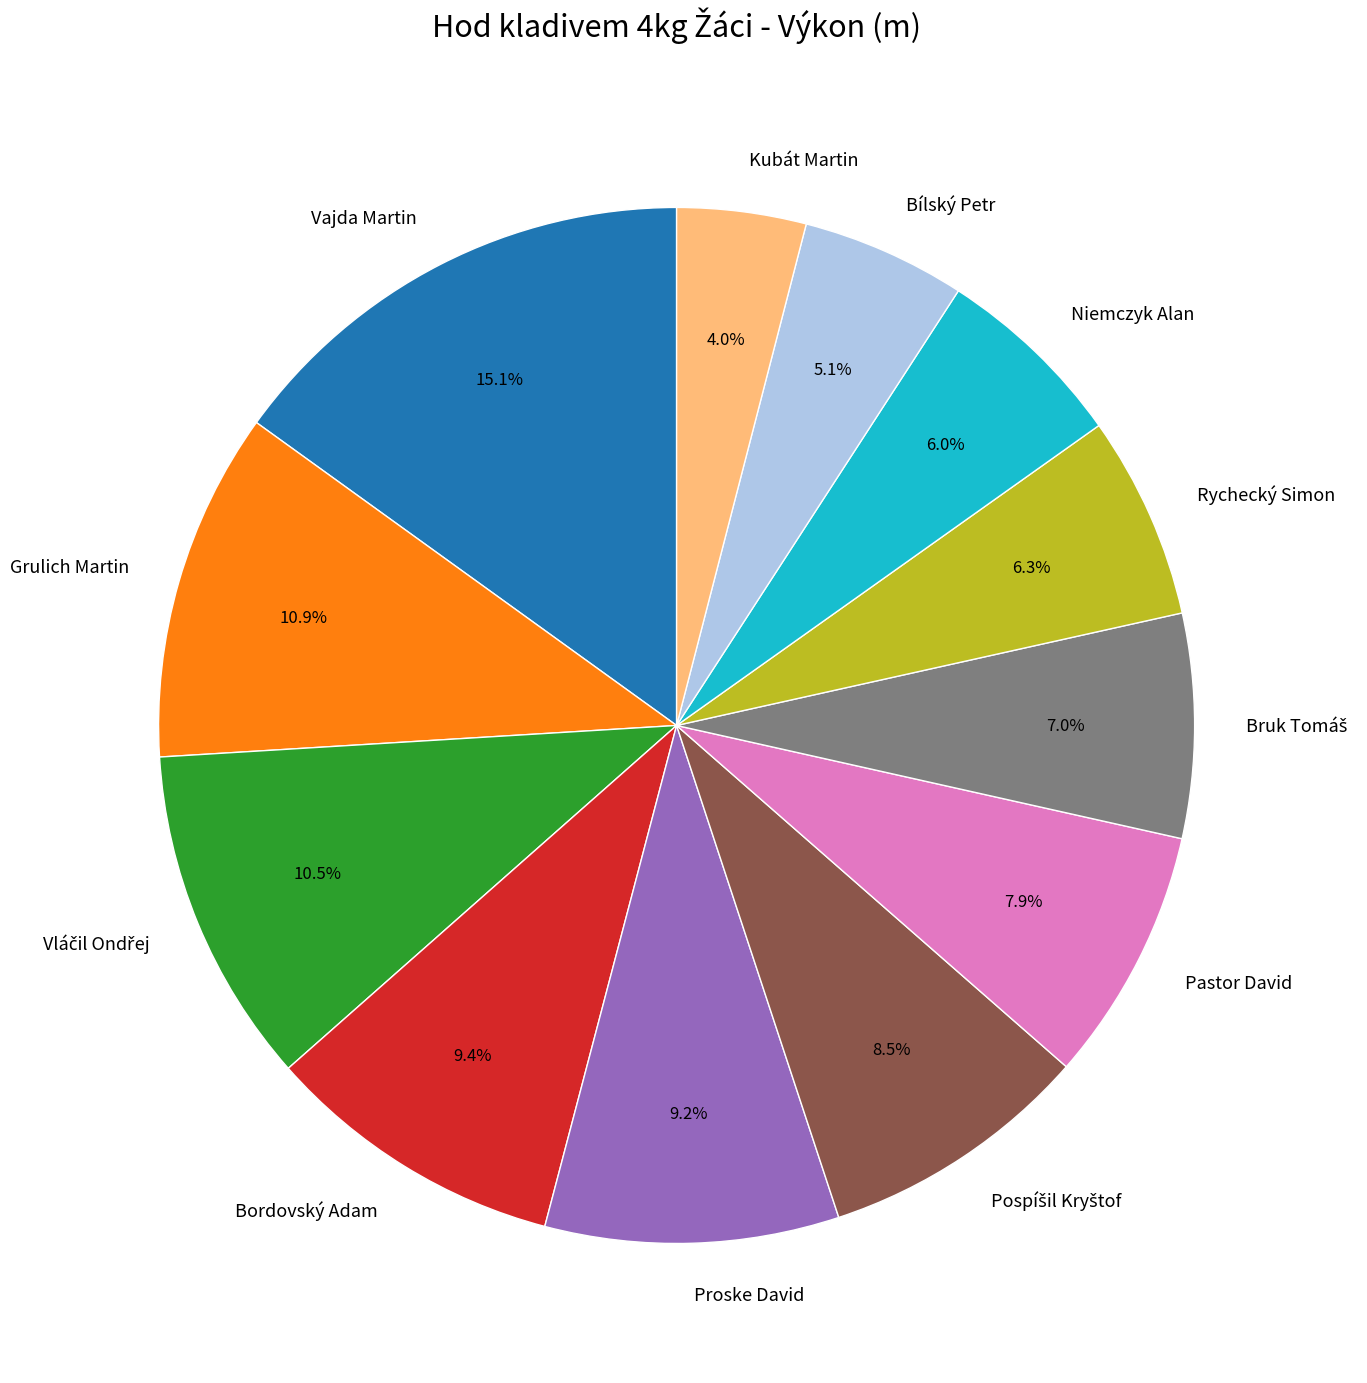

Which slice is the smallest?

Kubát Martin